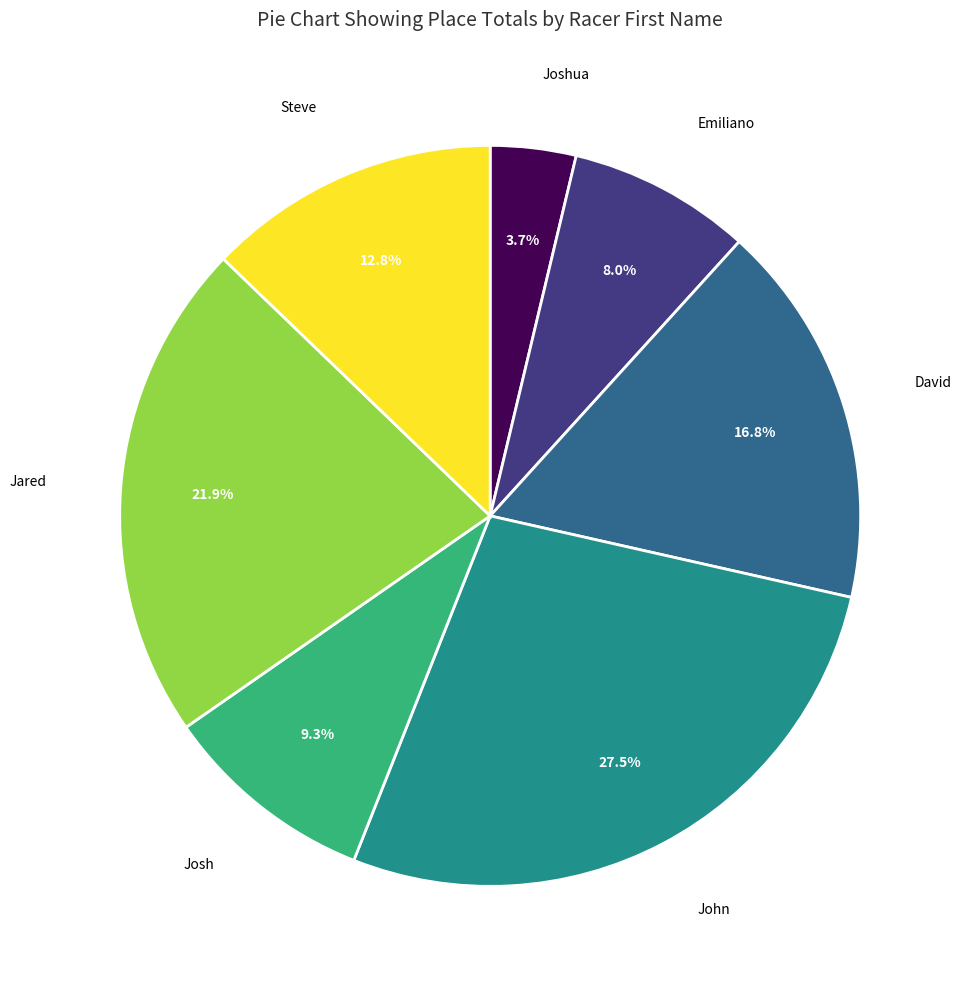

Is there a majority slice in this chart?

No